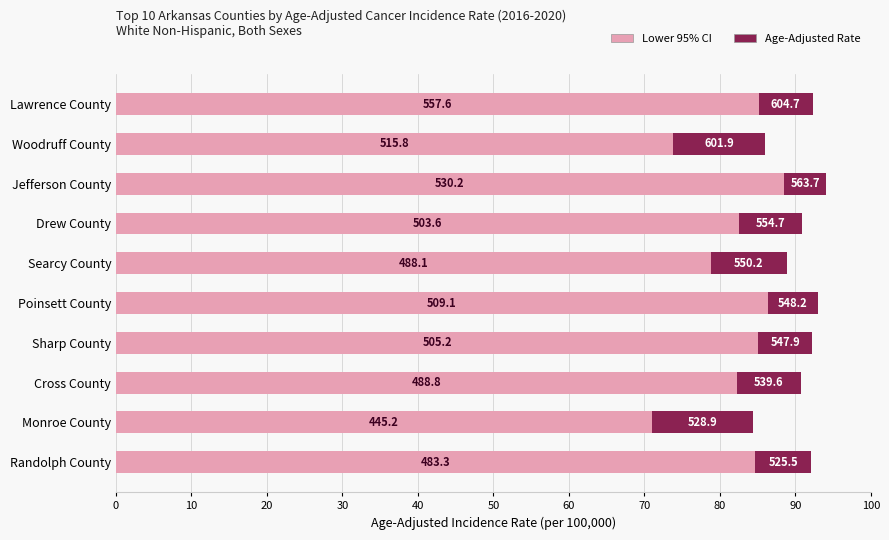

The value of Lower CI Portion at Woodruff County is 127.1. True or false?

False